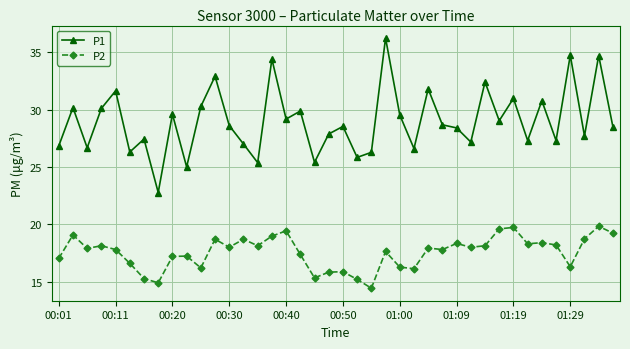

What are all the series names shown in the legend?

P1, P2